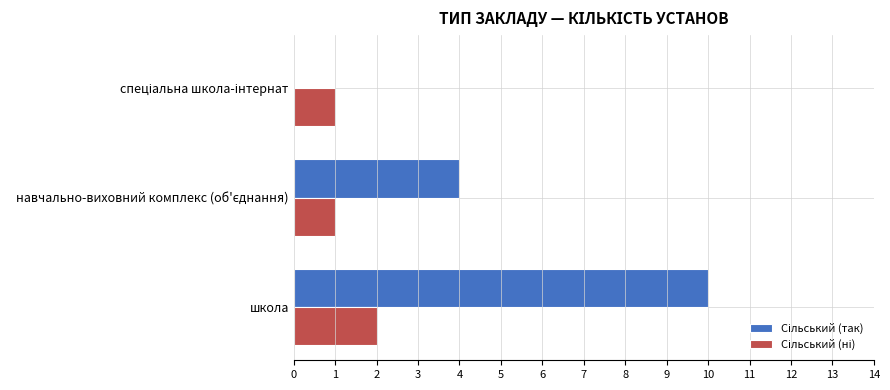

What is the greatest value displayed?

10